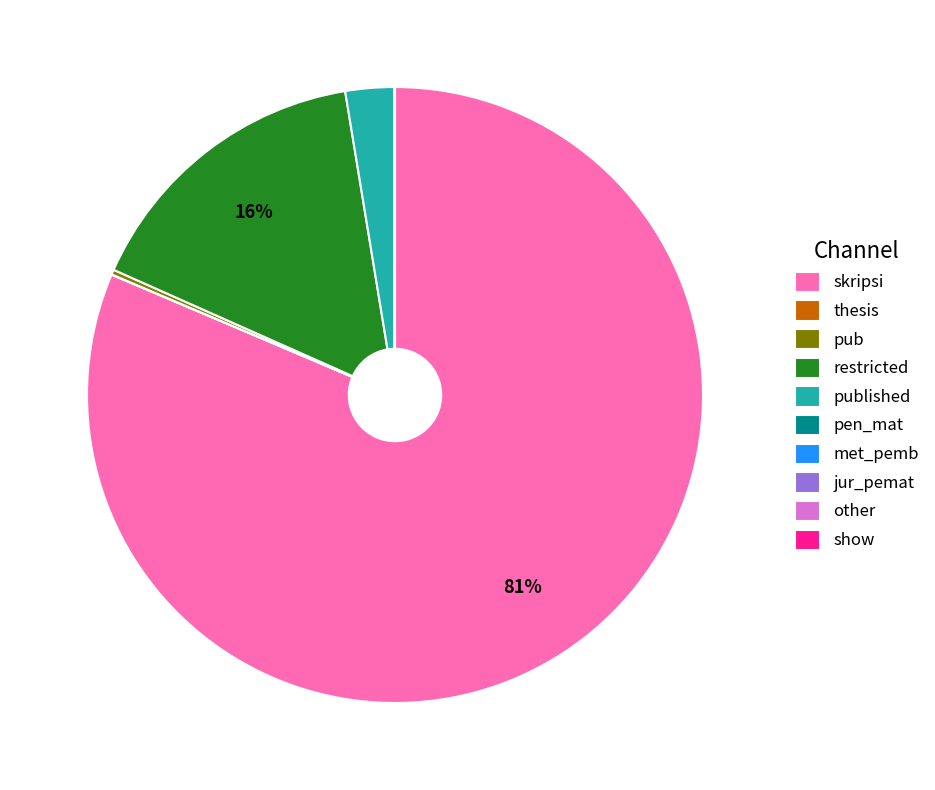

To the nearest percent, what is the average slice percentage?

10%